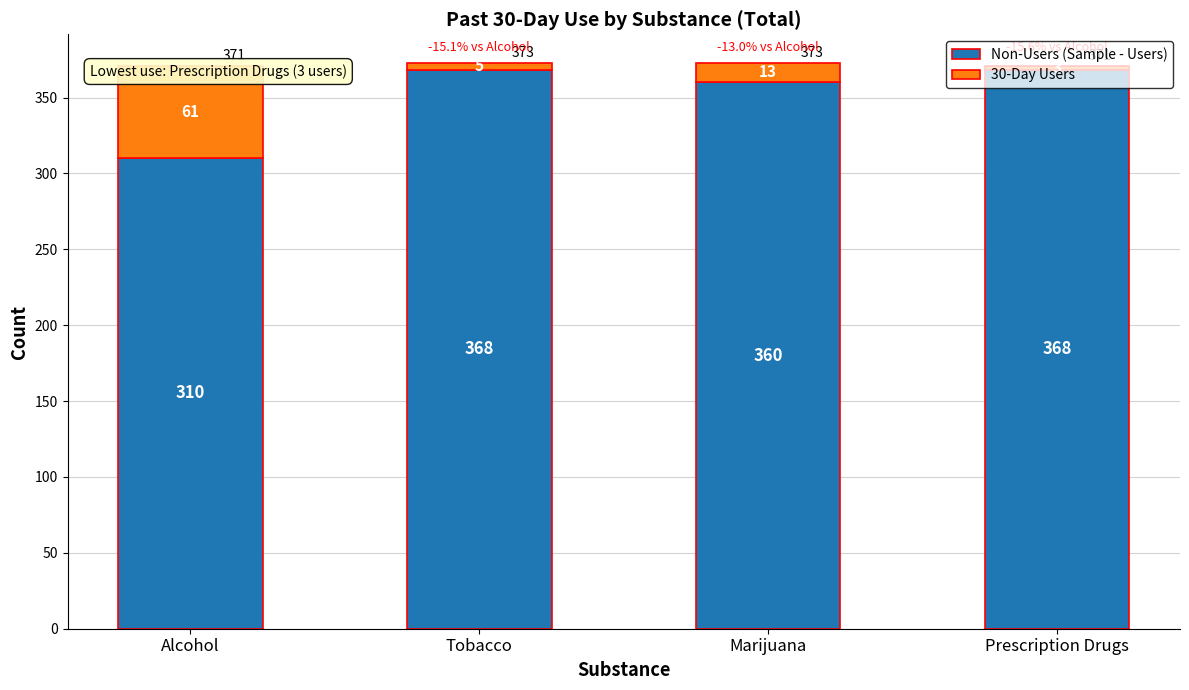

What is the total value across all series at Prescription Drugs?

371